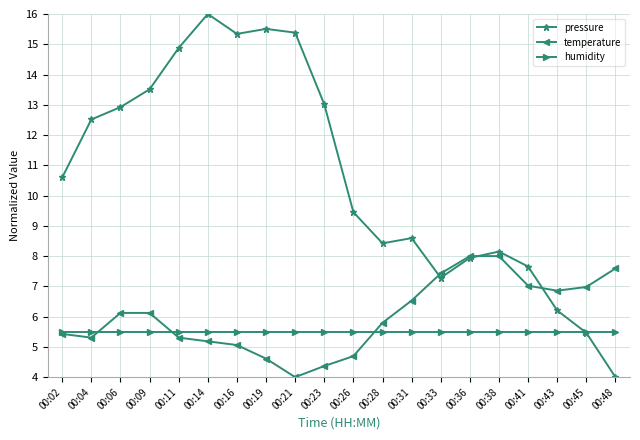

At how many categories does at least one series exceed 11?

9